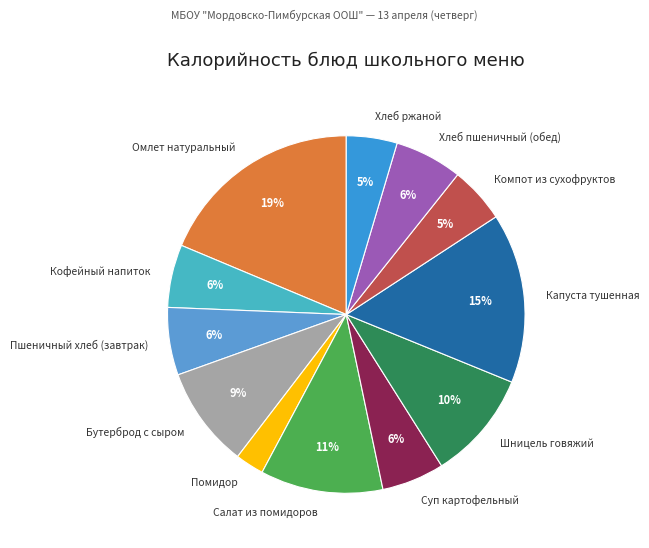

The Шницель говяжий slice represents 4% of the pie. True or false?

False